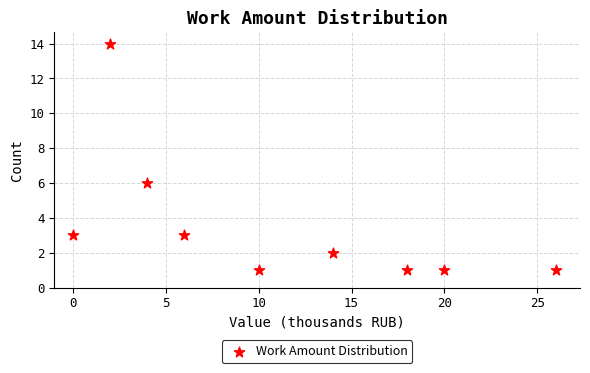

What is the average X value?

11